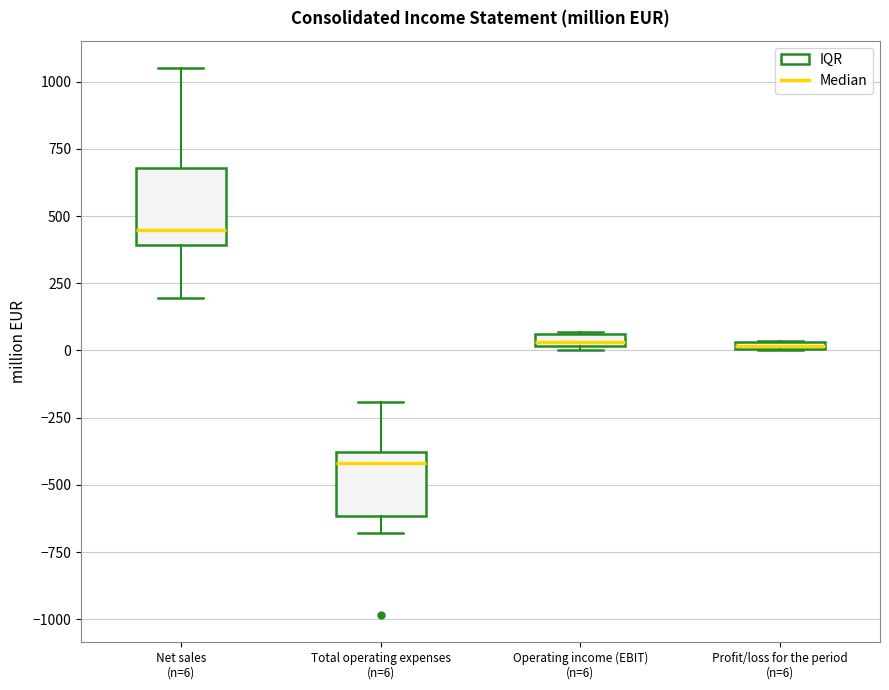

Which box has the lowest median line?

Total operating expenses (n=6)